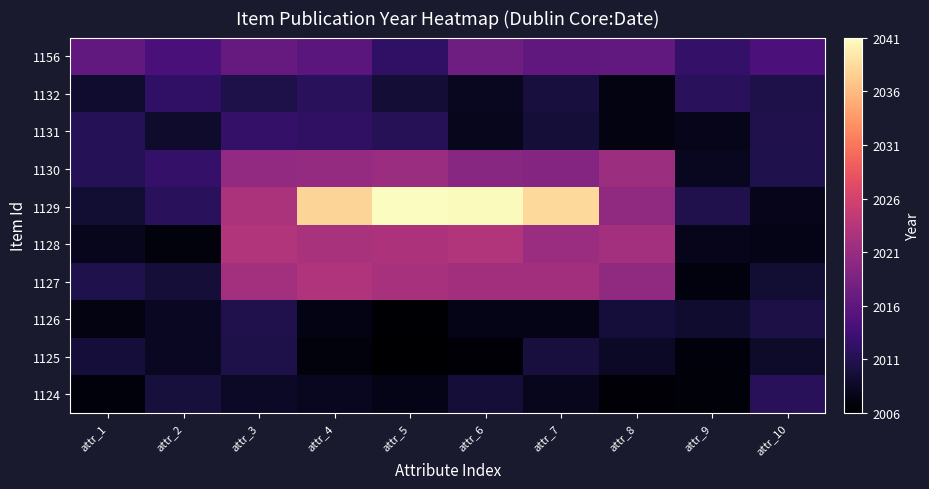

Reading right to left, list all the values displayed in this chart.

1156: attr_10=2014.7	attr_9=2012.8	attr_8=2016.7	attr_7=2016.6	attr_6=2017.9	attr_5=2012.6	attr_4=2016.2	attr_3=2017.2	attr_2=2014.6	attr_1=2016.6
1132: attr_10=2010.8	attr_9=2012.0	attr_8=2007.4	attr_7=2010.3	attr_6=2008.4	attr_5=2009.7	attr_4=2011.9	attr_3=2010.9	attr_2=2012.6	attr_1=2009.2
1131: attr_10=2011.1	attr_9=2007.9	attr_8=2007.3	attr_7=2009.8	attr_6=2008.2	attr_5=2011.7	attr_4=2012.4	attr_3=2012.8	attr_2=2009.1	attr_1=2011.5
1130: attr_10=2011.0	attr_9=2008.4	attr_8=2021.9	attr_7=2019.8	attr_6=2020.1	attr_5=2021.8	attr_4=2021.2	attr_3=2021.0	attr_2=2012.8	attr_1=2011.5
1129: attr_10=2007.8	attr_9=2011.1	attr_8=2020.7	attr_7=2039.3	attr_6=2041.8	attr_5=2042.0	attr_4=2038.9	attr_3=2023.2	attr_2=2012.0	attr_1=2009.6
1128: attr_10=2007.7	attr_9=2007.8	attr_8=2022.4	attr_7=2021.8	attr_6=2023.7	attr_5=2023.2	attr_4=2023.0	attr_3=2023.7	attr_2=2007.0	attr_1=2008.2
1127: attr_10=2009.6	attr_9=2007.2	attr_8=2020.8	attr_7=2022.4	attr_6=2022.3	attr_5=2022.8	attr_4=2023.6	attr_3=2022.4	attr_2=2009.8	attr_1=2011.0
1126: attr_10=2010.7	attr_9=2009.3	attr_8=2010.0	attr_7=2007.8	attr_6=2007.7	attr_5=2006.3	attr_4=2007.4	attr_3=2011.1	attr_2=2008.5	attr_1=2007.3
1125: attr_10=2009.0	attr_9=2007.0	attr_8=2008.8	attr_7=2010.3	attr_6=2006.5	attr_5=2006.1	attr_4=2007.0	attr_3=2010.9	attr_2=2008.4	attr_1=2010.0
1124: attr_10=2011.8	attr_9=2006.7	attr_8=2006.5	attr_7=2008.2	attr_6=2009.8	attr_5=2007.8	attr_4=2008.3	attr_3=2008.7	attr_2=2010.2	attr_1=2006.9